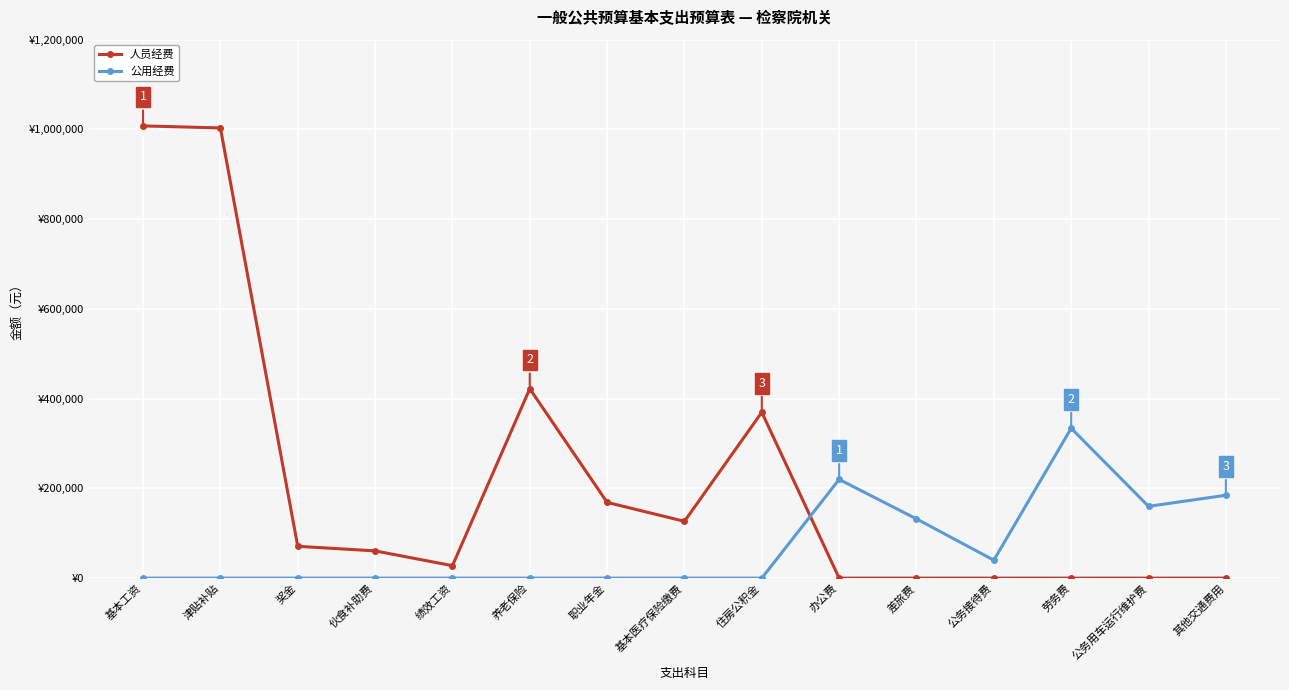

How many times do 公用经费 and 人员经费 cross each other?

1